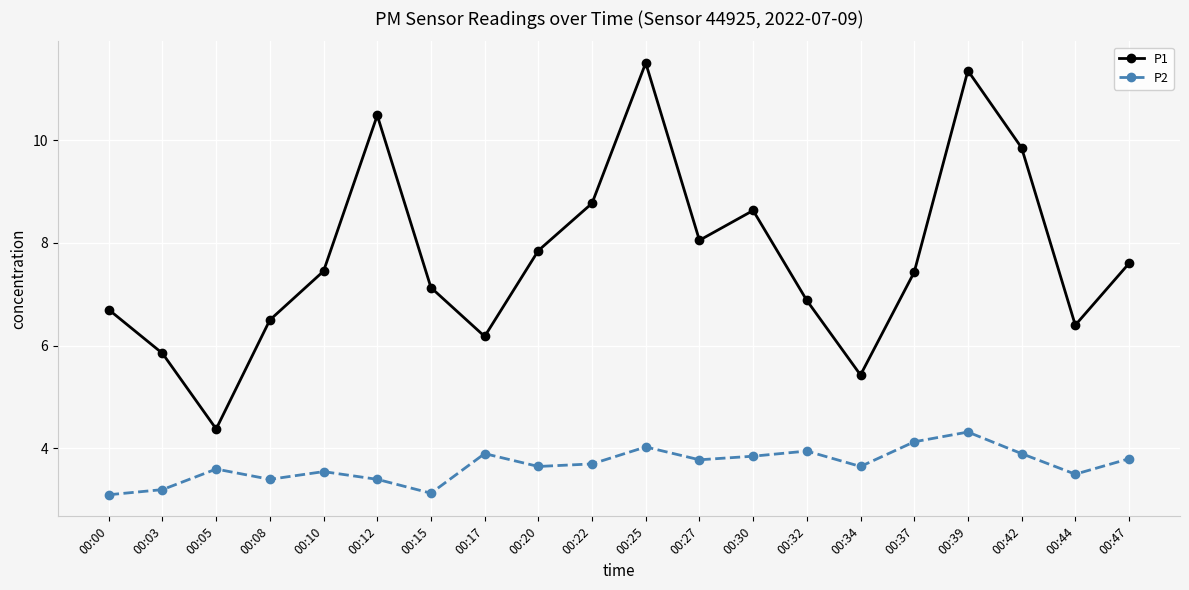

In P2, how many points are higher than both neighbors (excluding endpoints)?

6